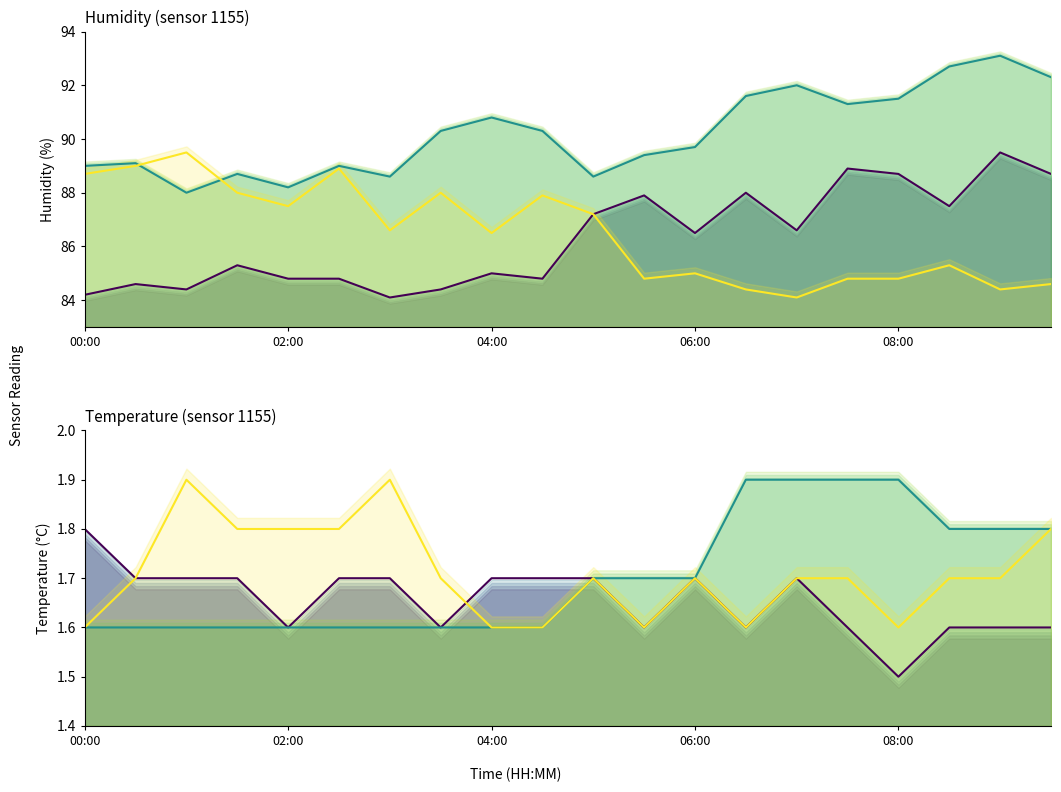

What is the difference between the maximum and second lowest values in the temperature_2 series?

0.3